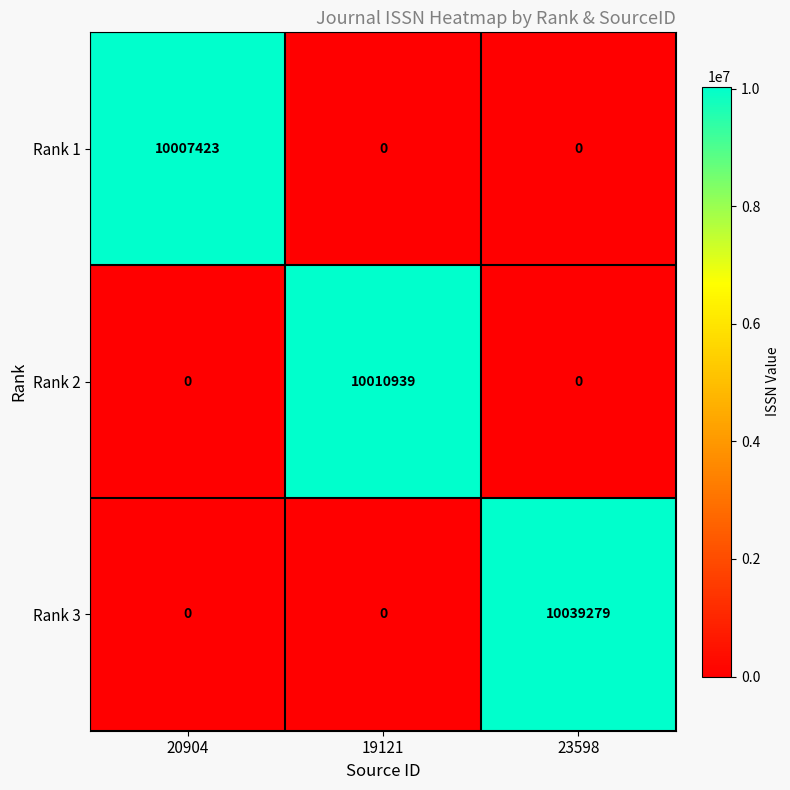

At which category is the sum across all series the highest?

23598